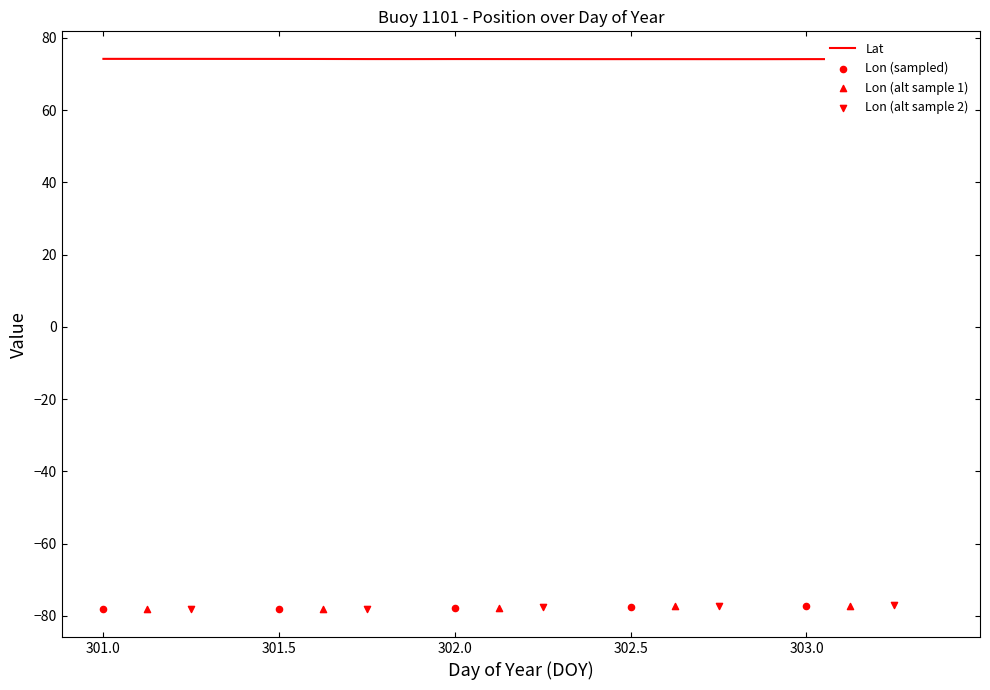

Approximately how many times larger is the value at 302.5 compared to 303.375?

1.0